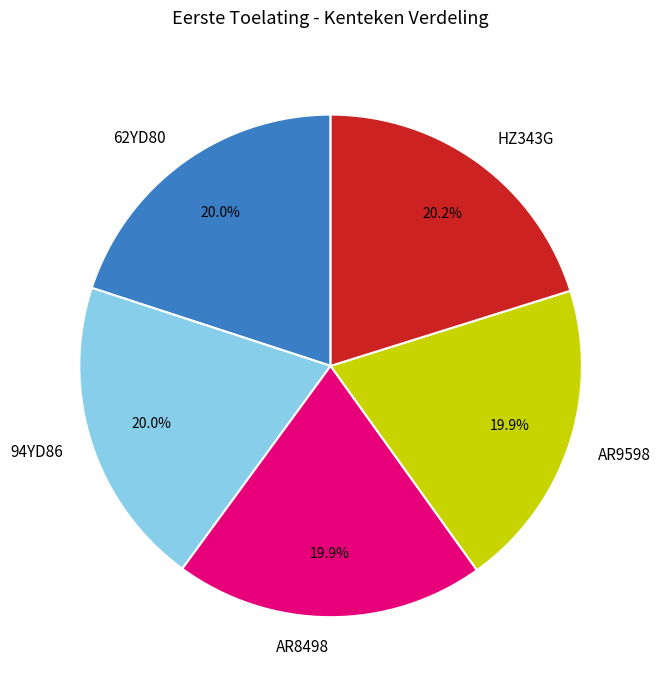

Count the number of slices in the pie.

5